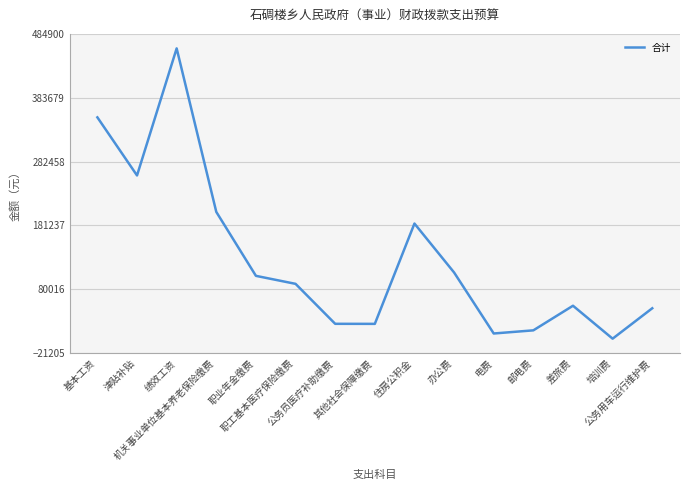

Which label corresponds to the smallest value in the chart?

培训费